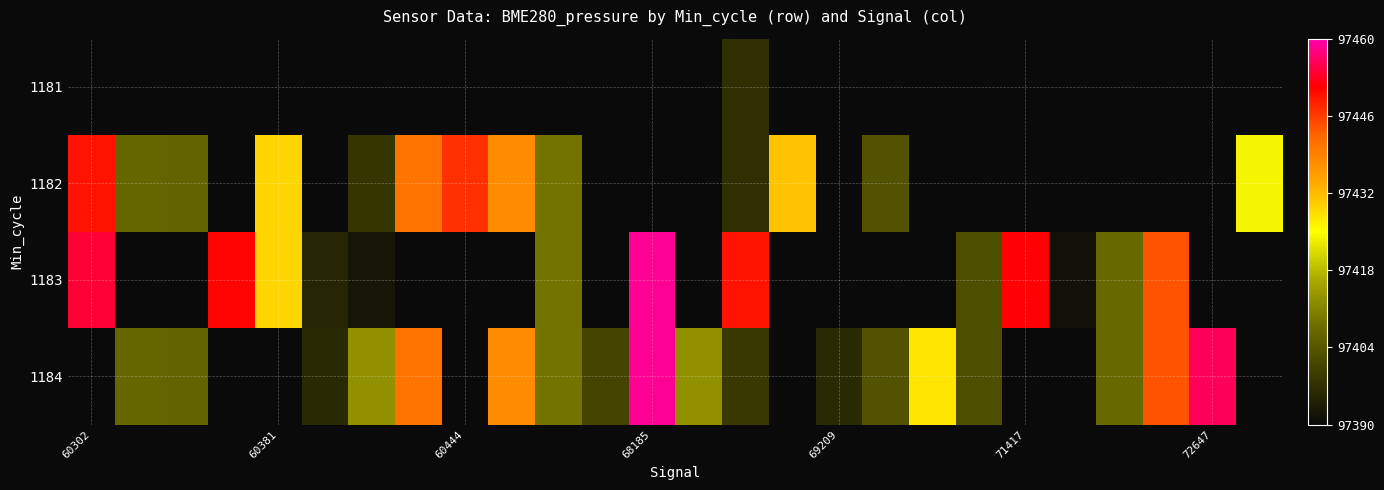

At which category is the sum across all series the highest?

14